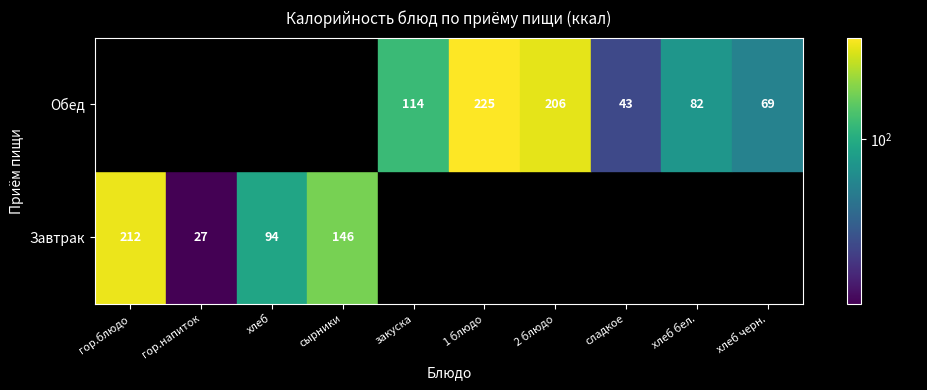

Rank the series at 9 from highest to lowest value.

Обед, Завтрак